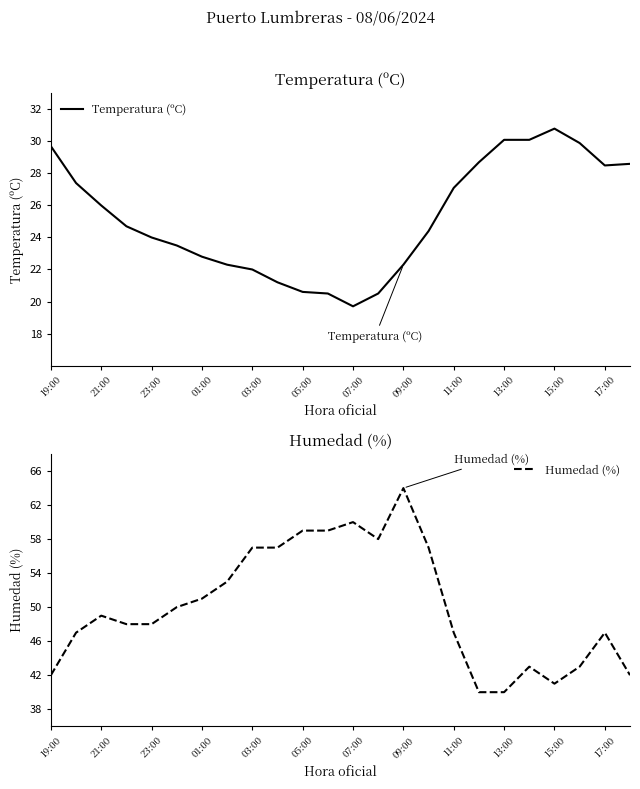

Which series has the largest total across all categories?

Humedad (%)